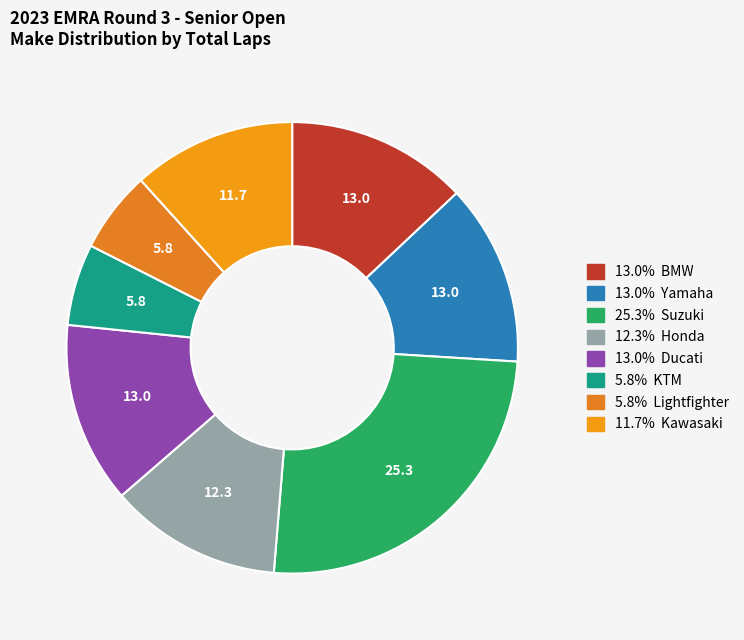

Is there any slice that represents more than half of the pie?

No